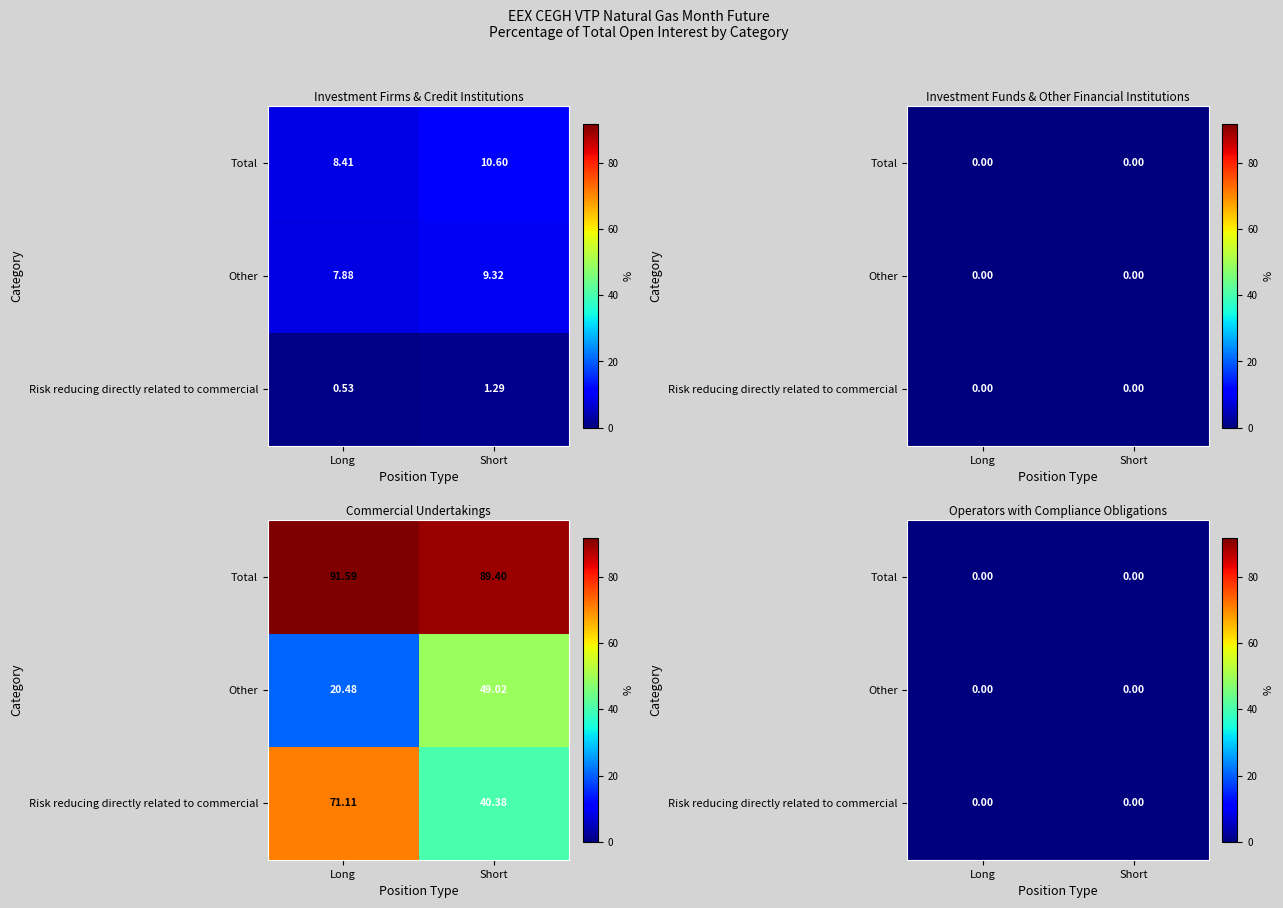

What is the highest value of the Commercial Long series?

91.6